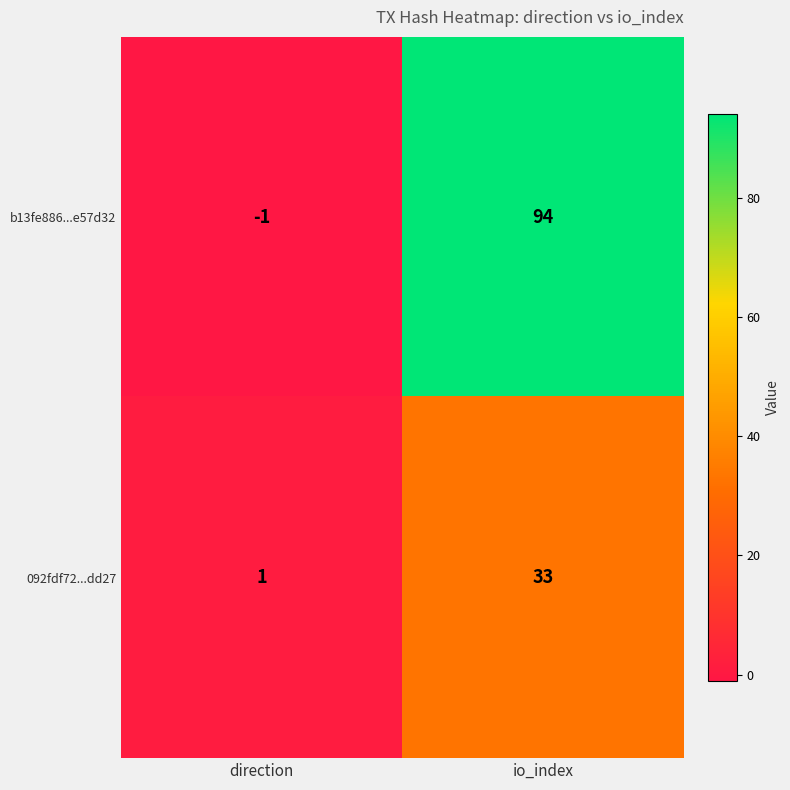

At which category does the chart reach its peak across all series?

io_index